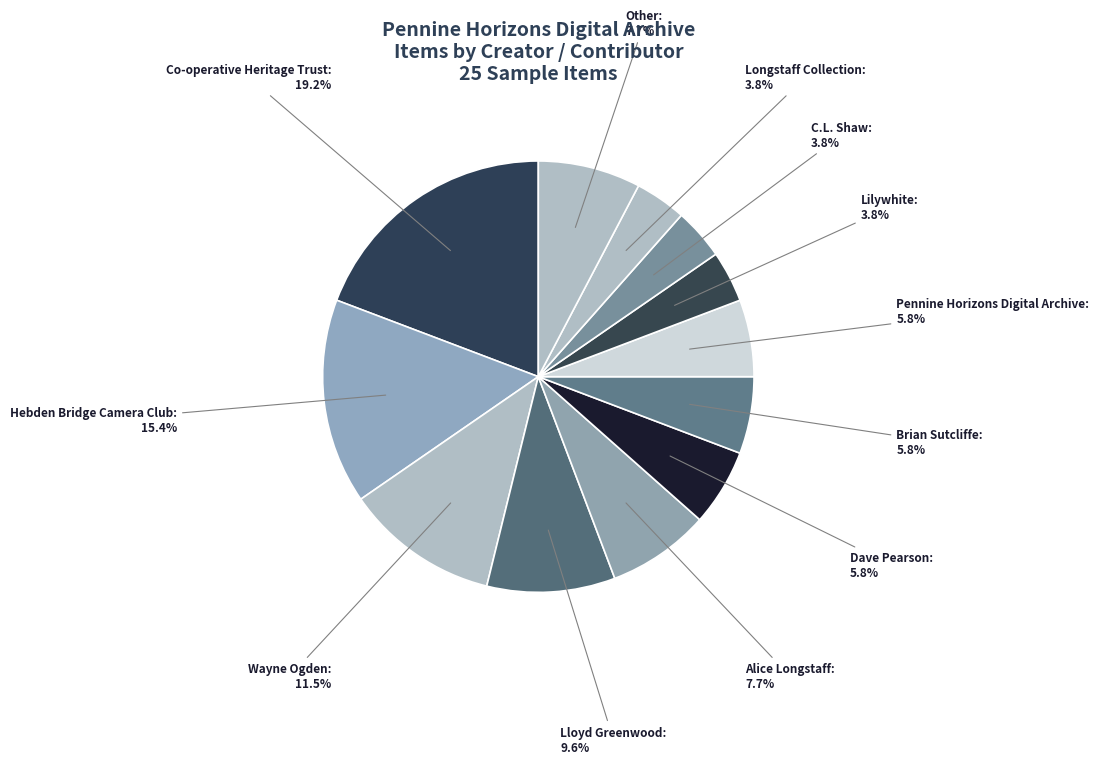

How many slices are in this pie chart?

12